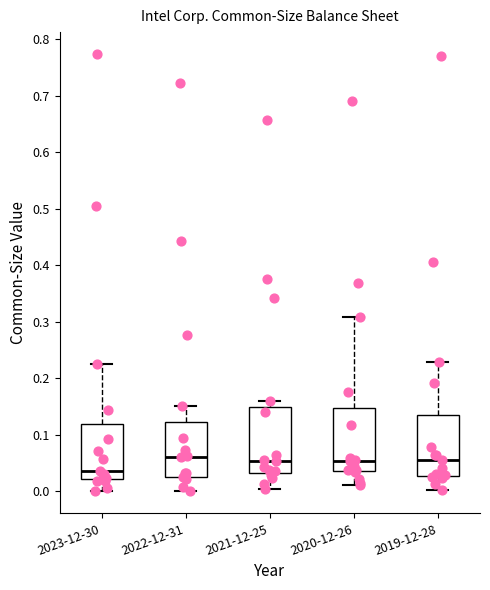

Which box's median line is the lowest?

2023-12-30